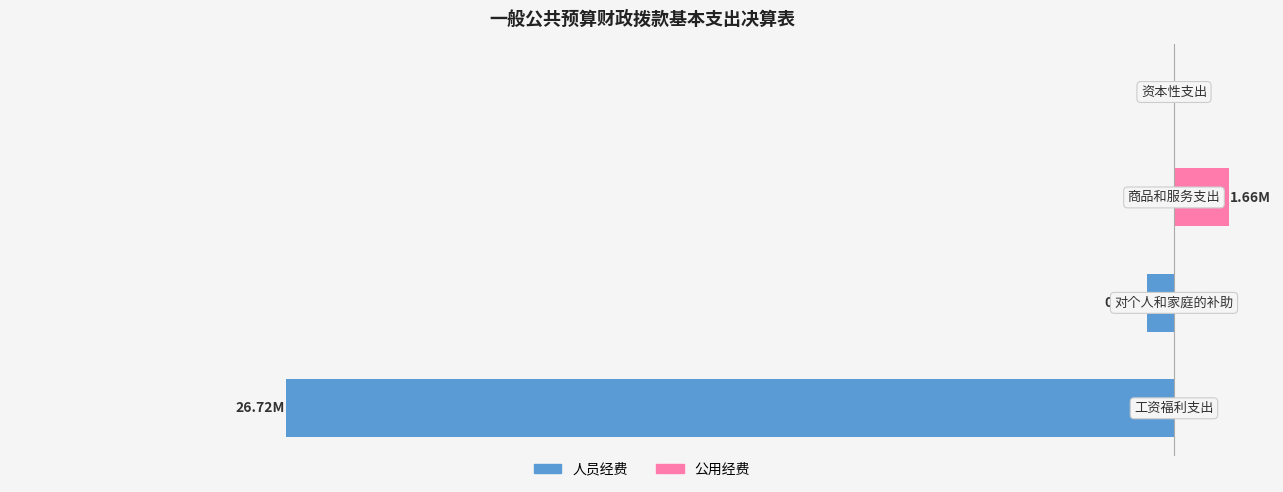

Are the bars grouped side by side (vs. stacked)?

Yes